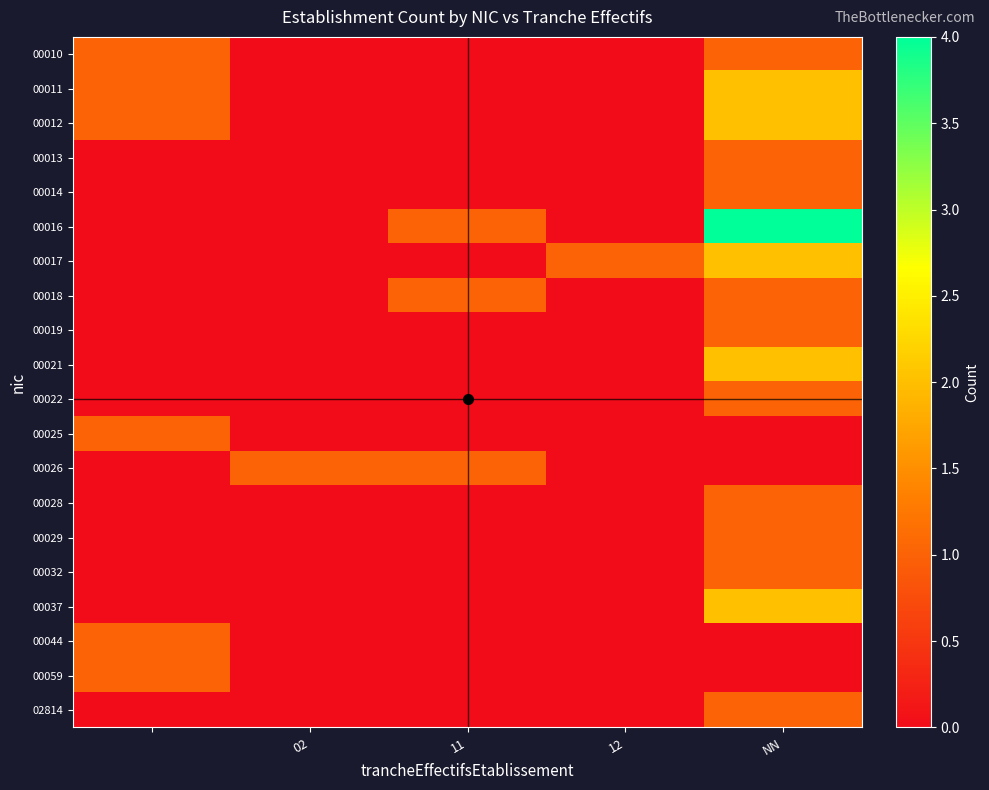

At how many categories does at least one series exceed 1?

1